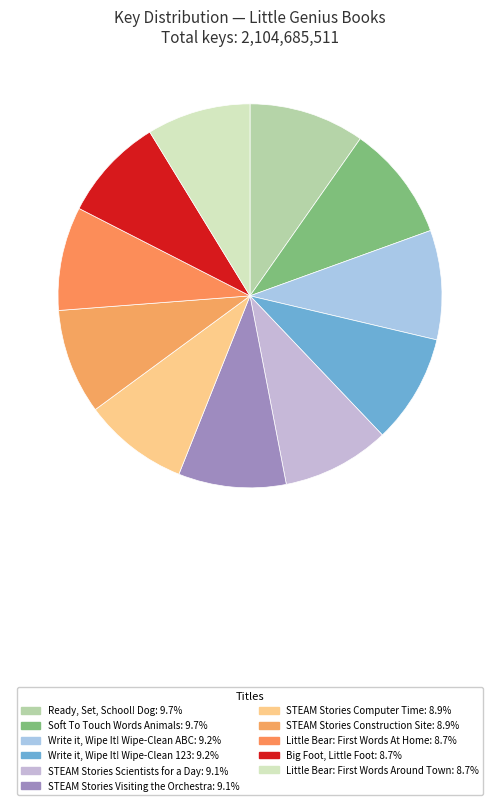

Count the number of slices in the pie.

11